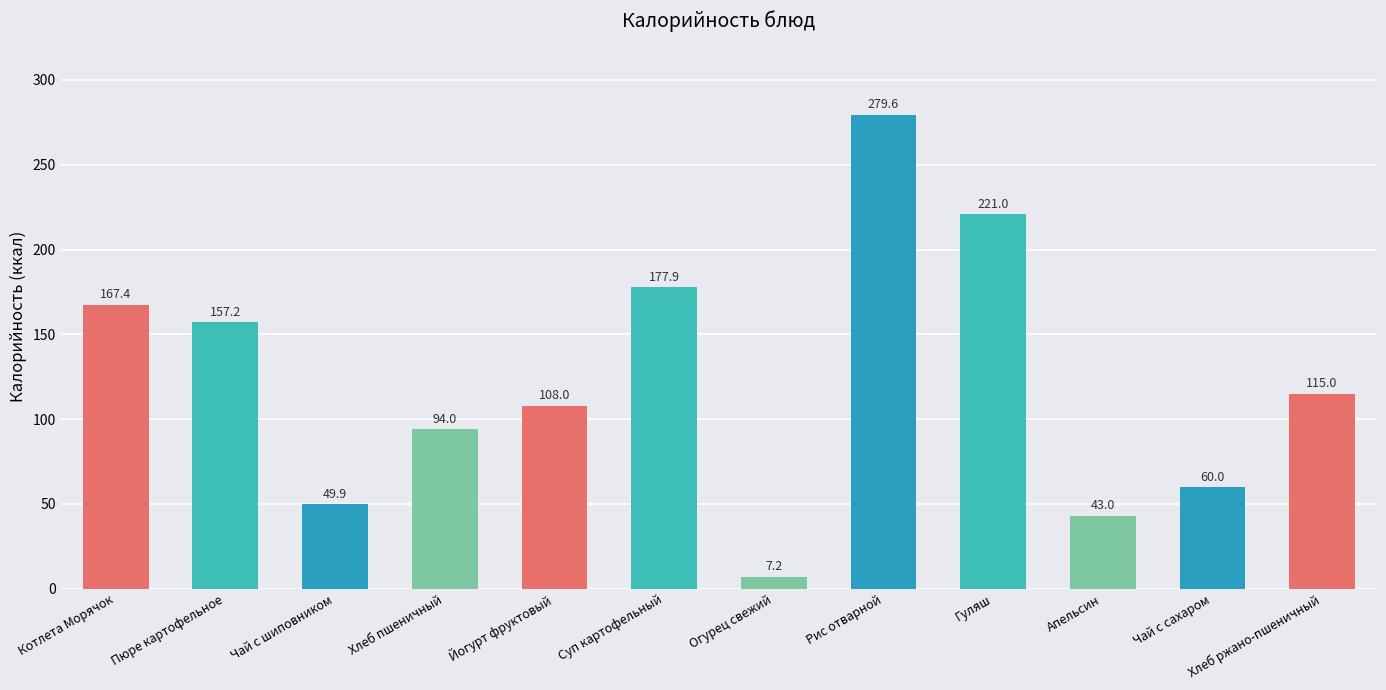

What is the minimum value shown in the chart?

7.2